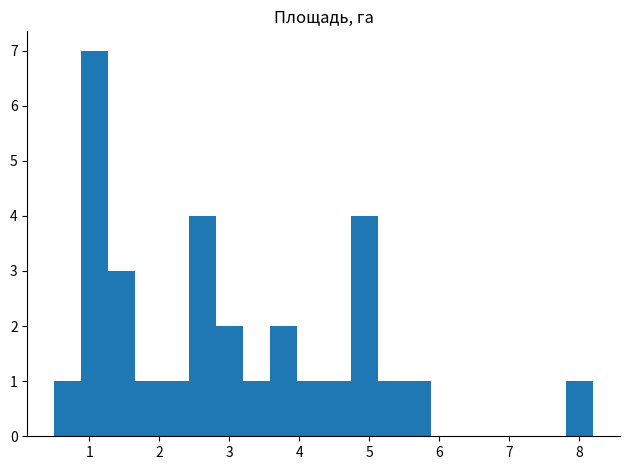

Around what value on the x-axis is the tallest bar? Give the approximate position of its centre, as read against the axis.

1.1